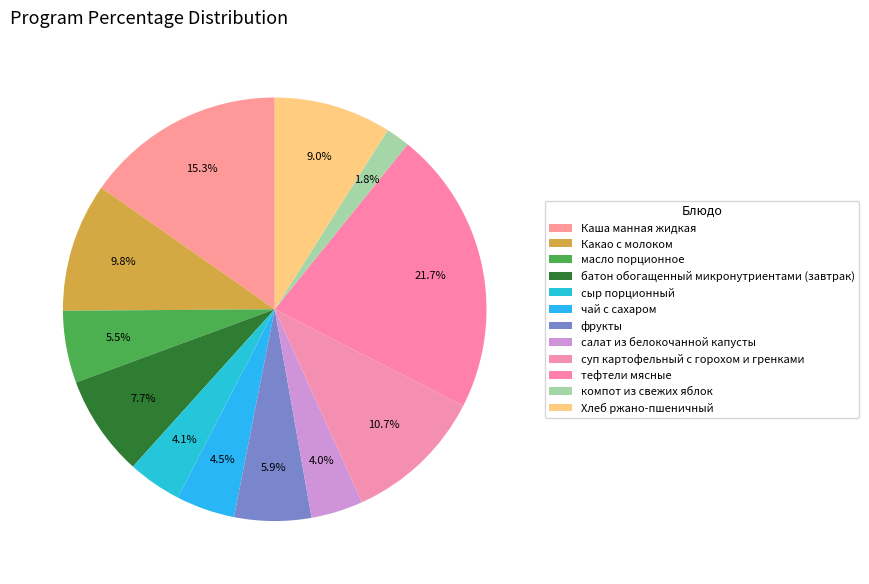

How many slices are in this pie chart?

12